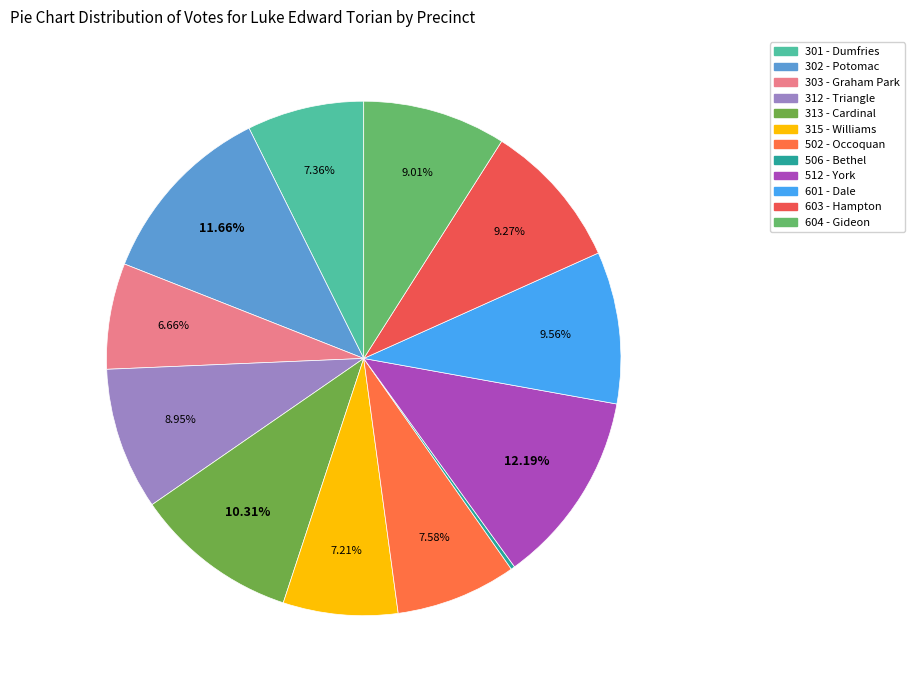

Does 512 - York represent more than half of the total?

No